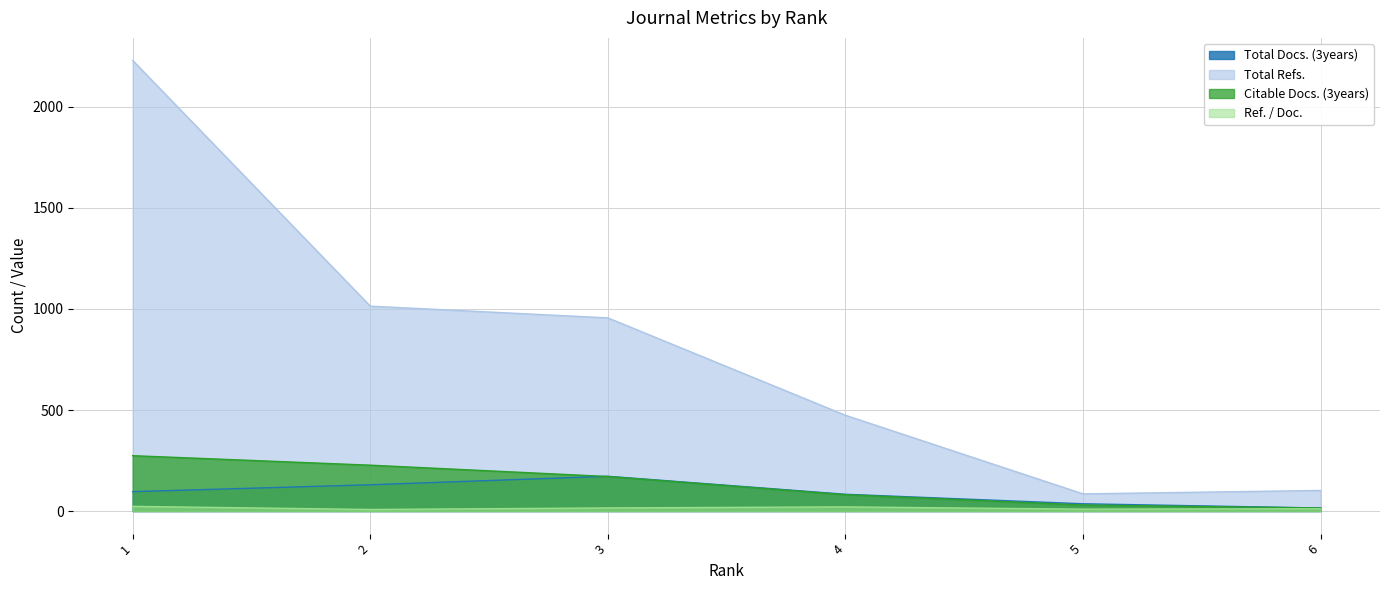

At how many categories does at least one series exceed 1126?

1